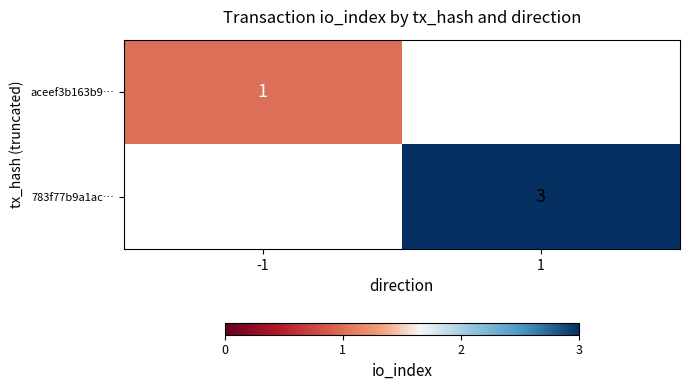

The value of aceef3b163b9… at -1 is 1. True or false?

True